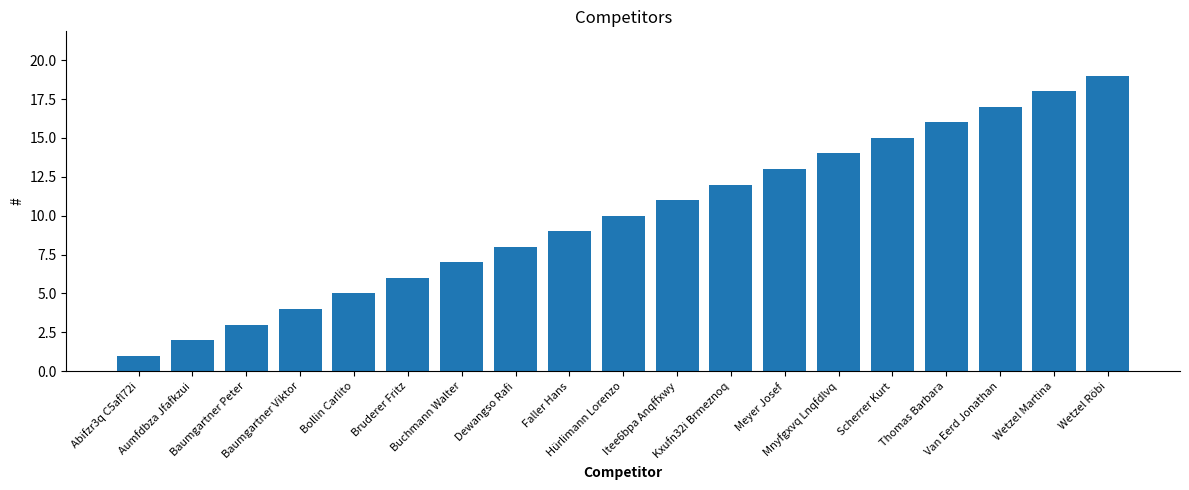

What is the change in value from Abifzr3q C5afl72i to Mnyfgxvq Lnqfdlvq?

+13